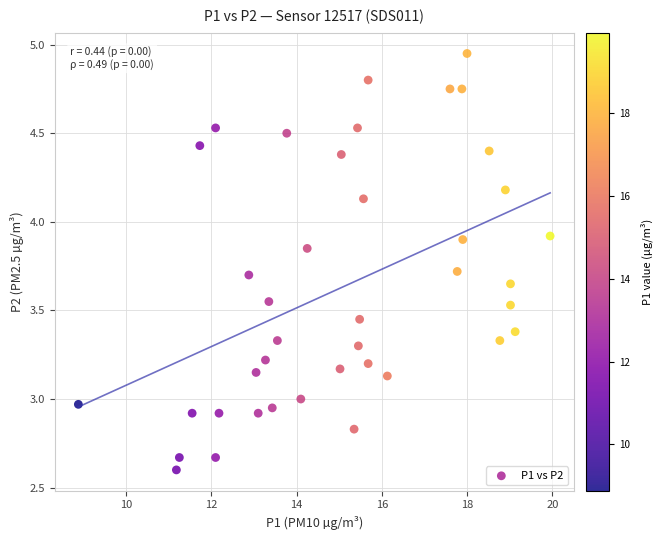

What is the range of X values (max minus min)?

11.1